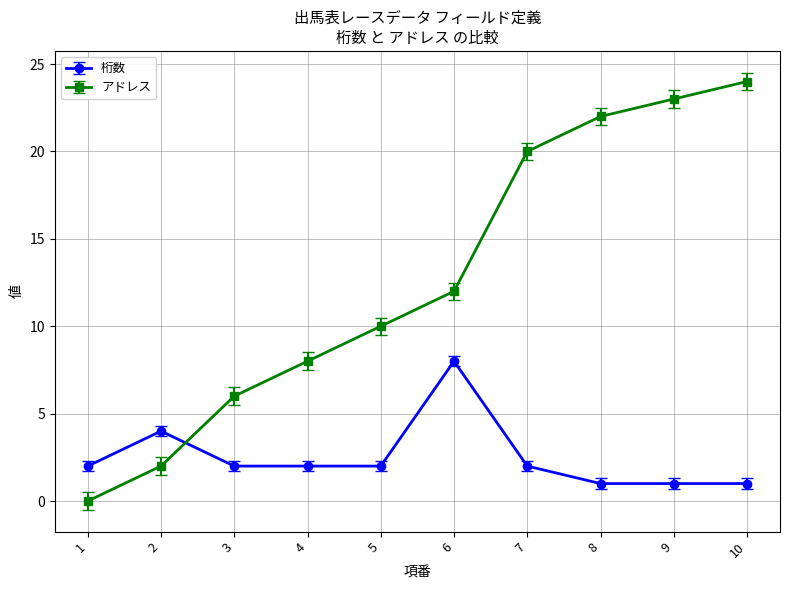

Reading left to right, transcribe all the data shown in this chart.

桁数: 1=2	2=4	3=2	4=2	5=2	6=8	7=2	8=1	9=1	10=1
アドレス: 1=0	2=2	3=6	4=8	5=10	6=12	7=20	8=22	9=23	10=24